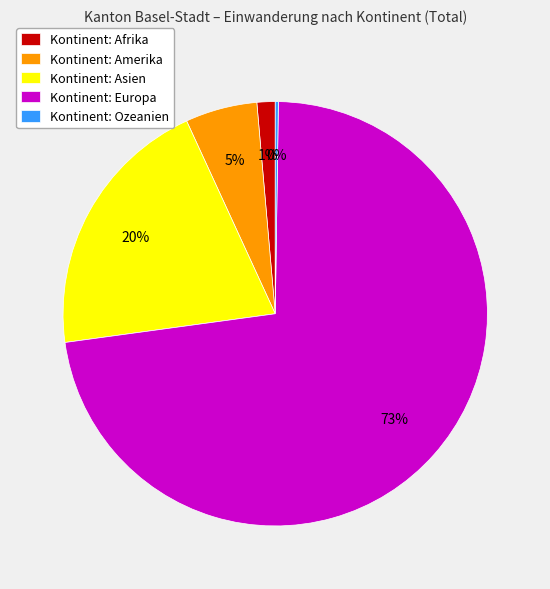

To the nearest percent, what is the average slice percentage?

20%